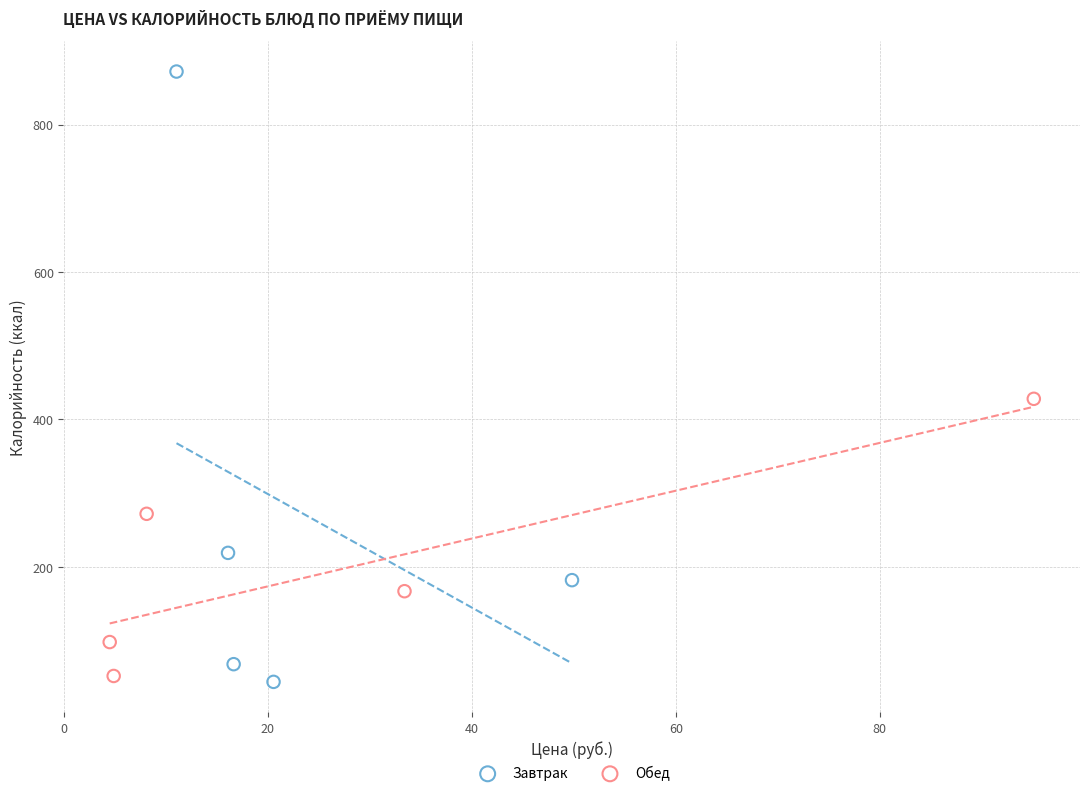

Which series has the widest spread of Y values?

Завтрак